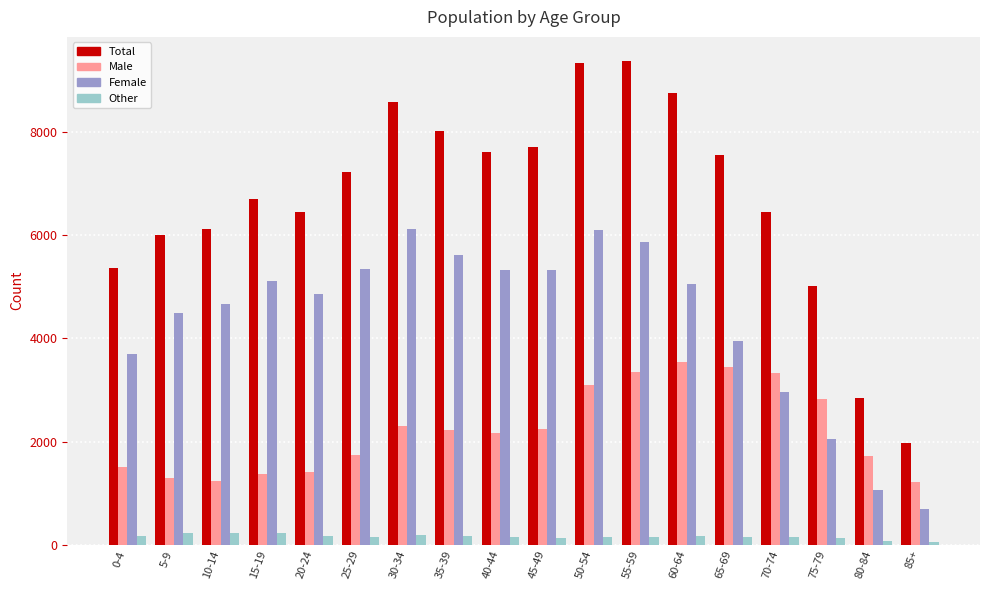

What is the greatest value displayed?

9376